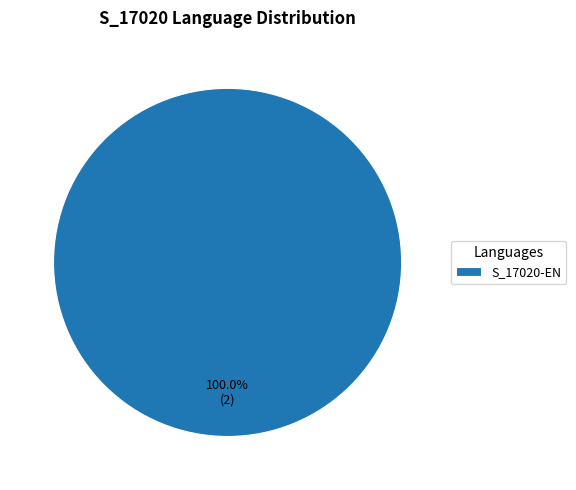

Count the number of slices in the pie.

1